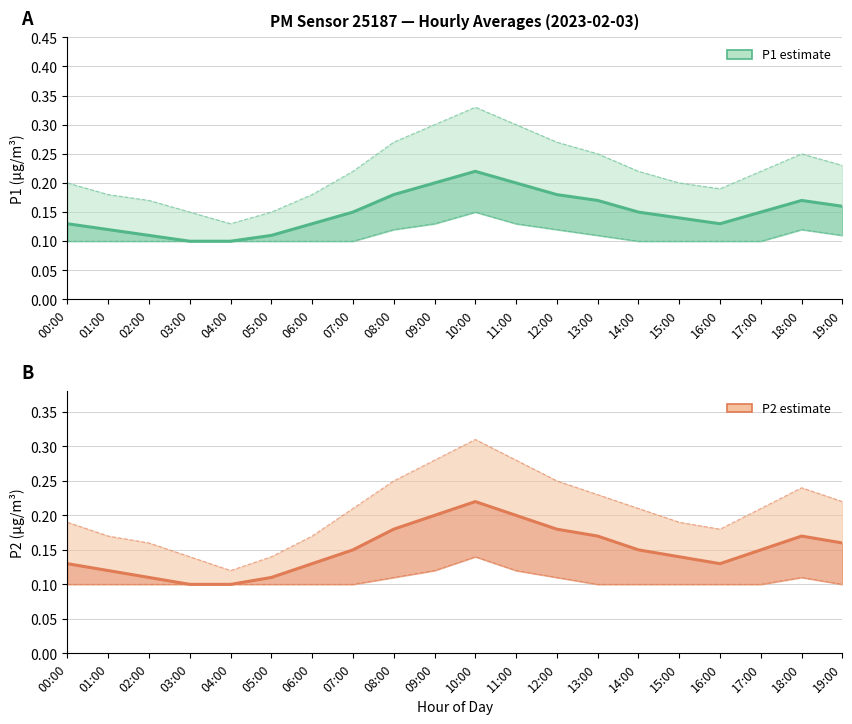

What are all the series names shown in the legend?

P1, P2